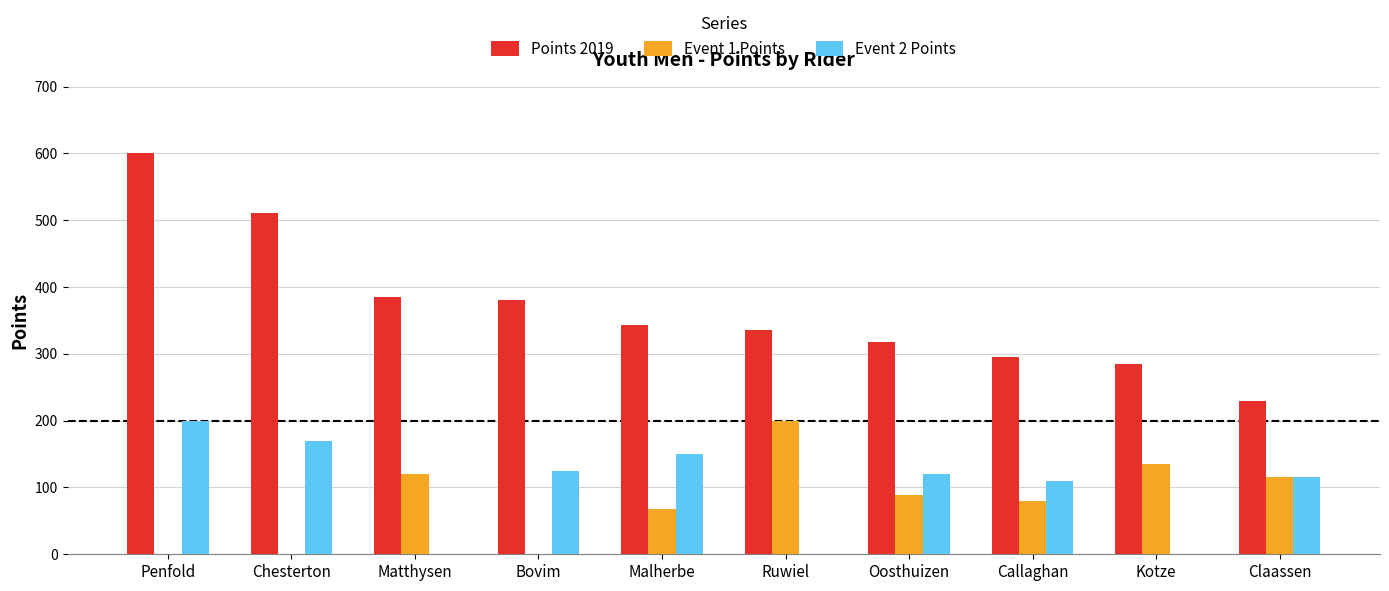

Which category has the highest value in the Event 1 Points series?

Ruwiel